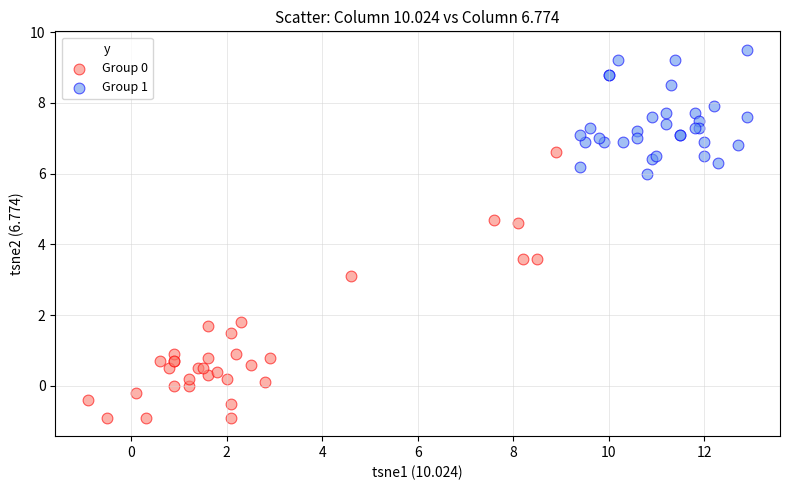

What are all the series names shown in the legend?

Group 0, Group 1